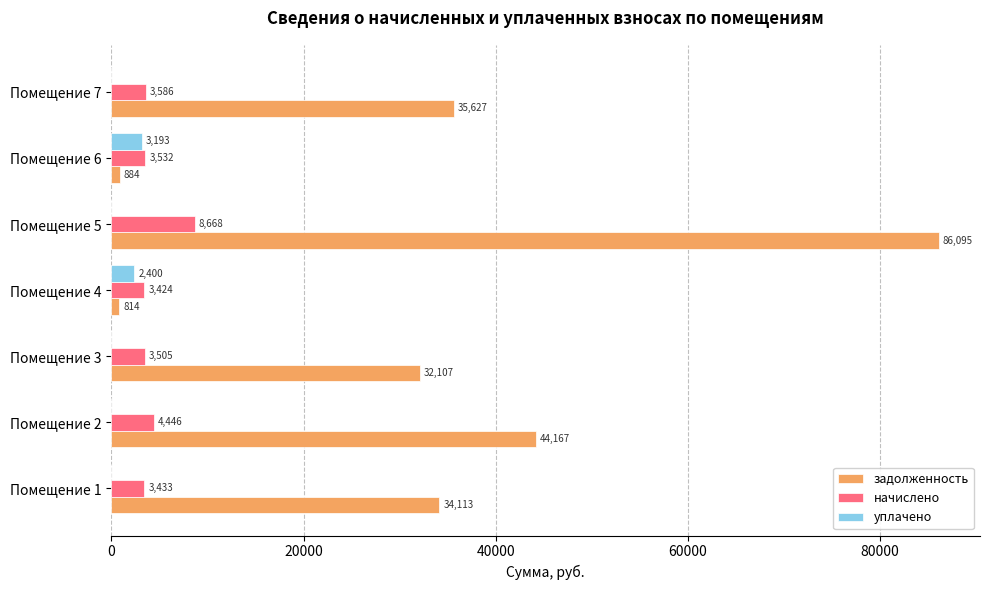

Is the value of задолженность at Помещение 7 greater than the value of уплачено at Помещение 2?

Yes